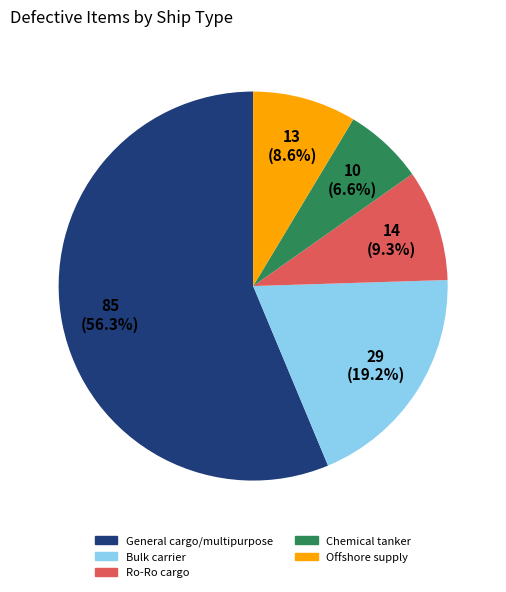

To the nearest percent, what percentage of the pie is Ro-Ro cargo?

9%